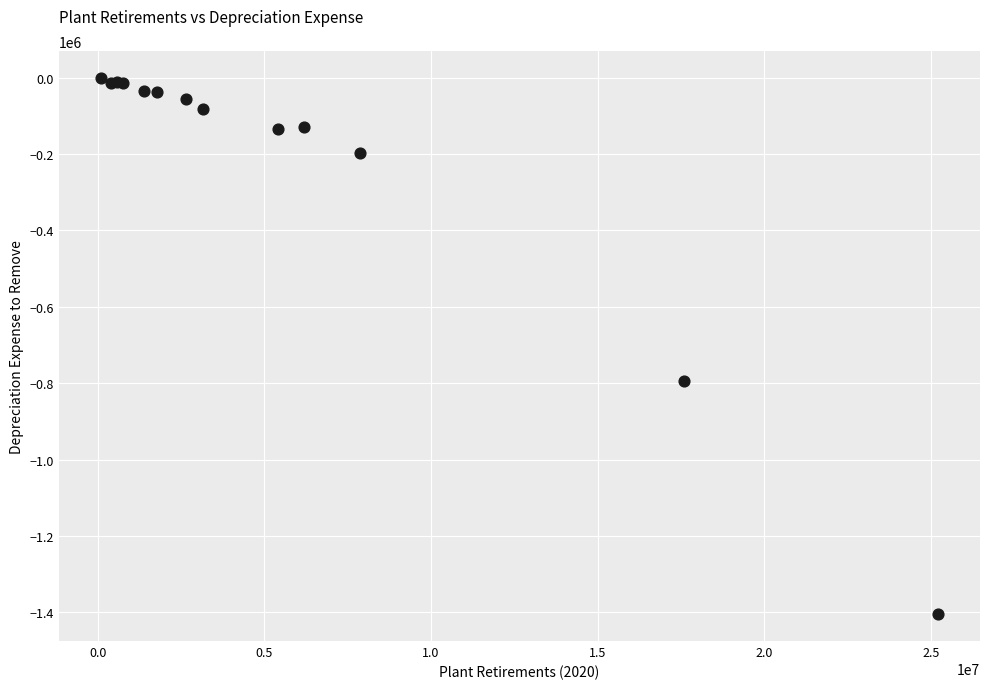

What Y value in the scatter plot is closest to -702971?

-793848.0